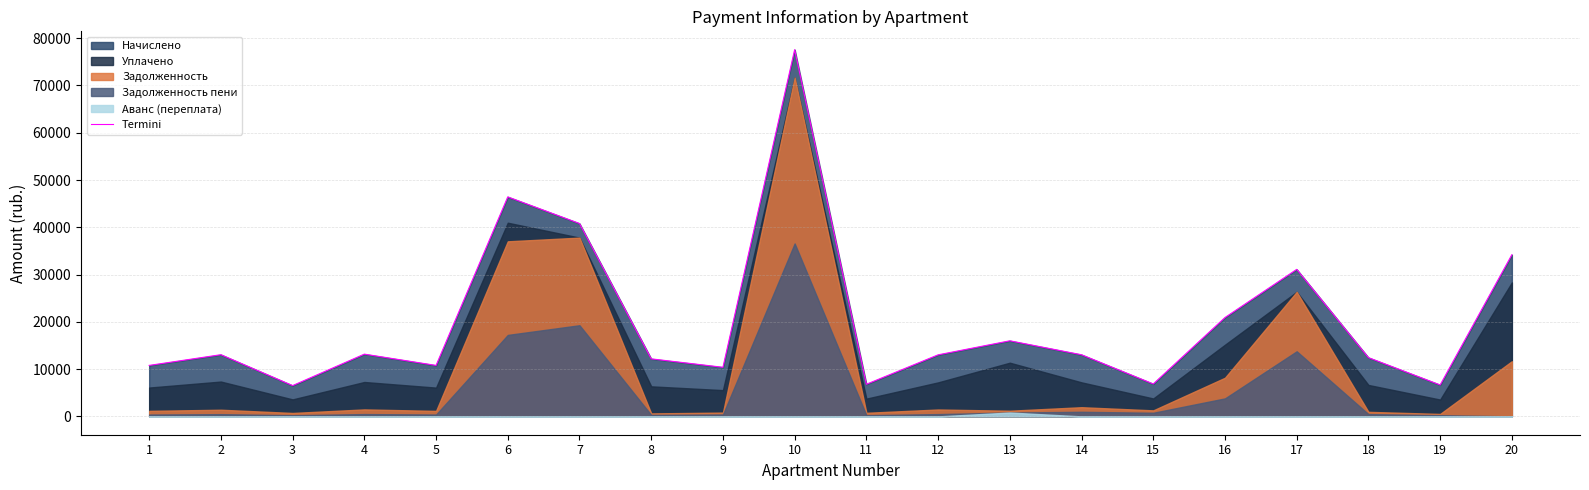

Approximately how many times larger is the value at 20 compared to 8?

2.8